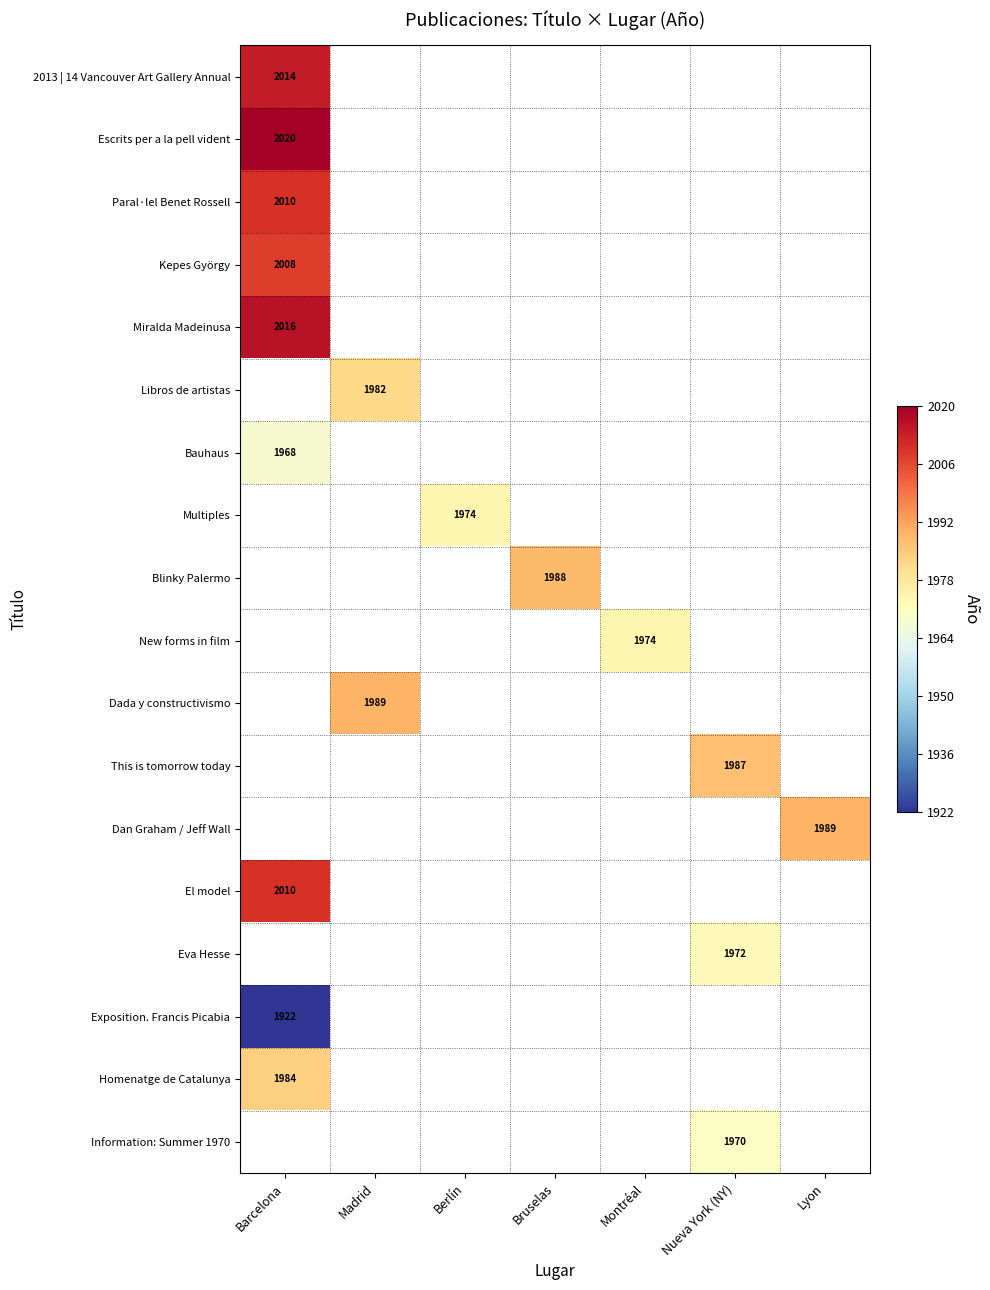

How many data points does each series have?

7